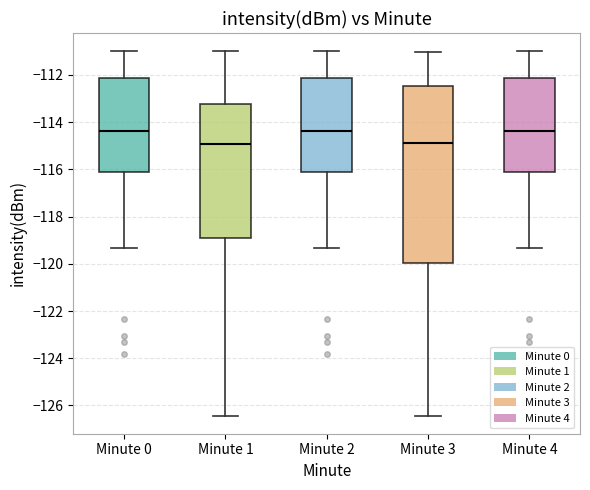

Where is the lower edge of the box for Minute 2 on the y-axis? The values are not printed on the chart, so give them approximately, as read against the axis.

-116.0